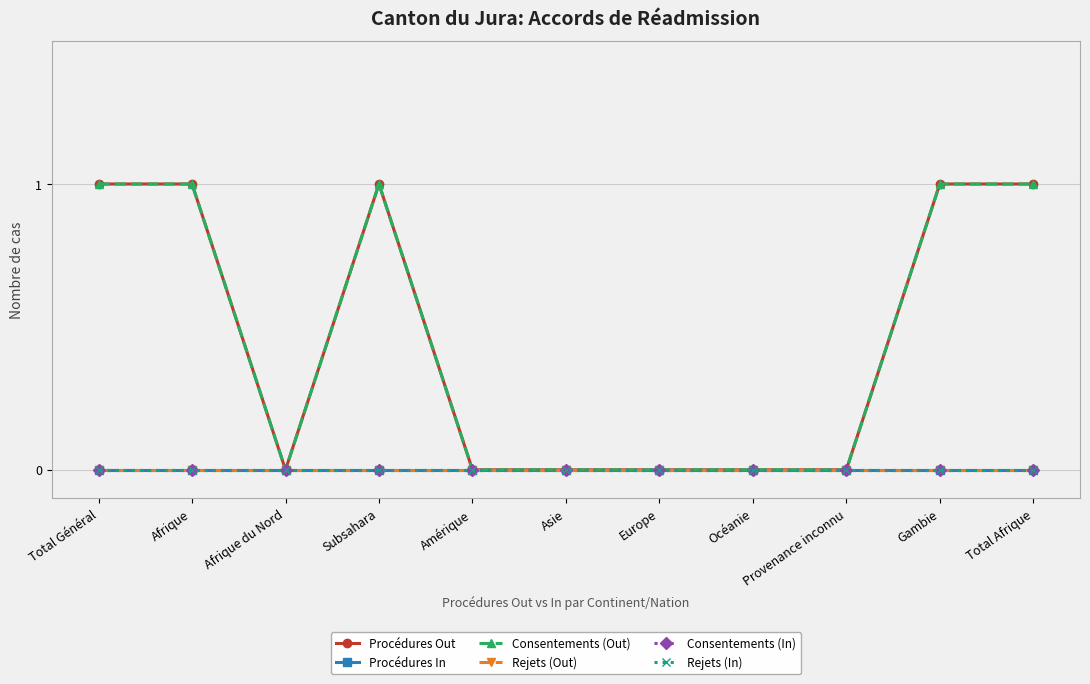

Between Amérique and Afrique, which is larger?

Afrique